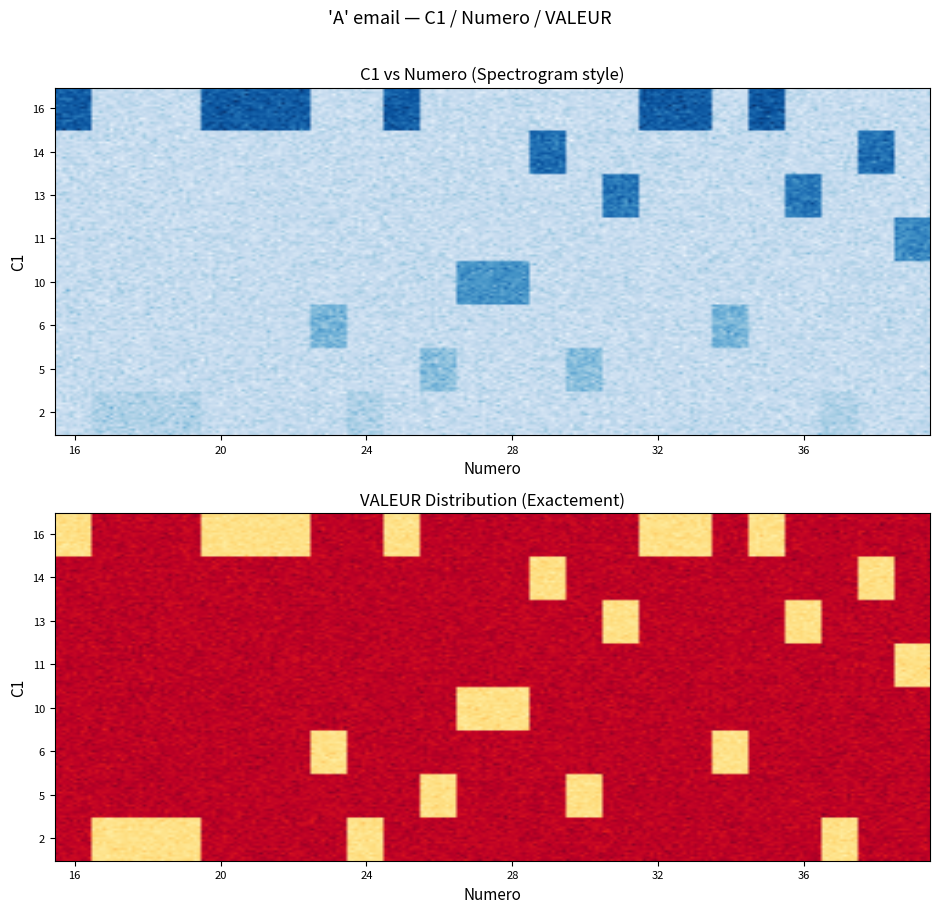

True or false: 10 has a value of 10 at 7.

True